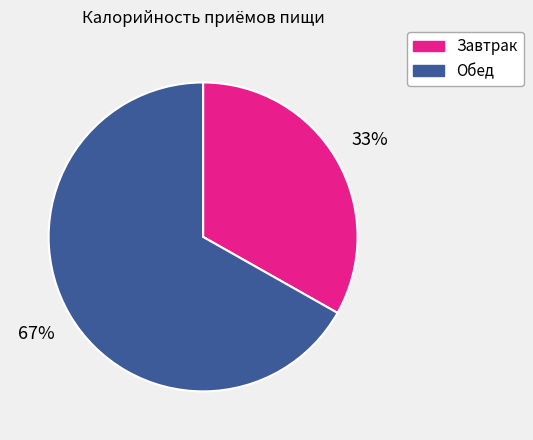

Is it true that Обед is 55% of the pie?

False